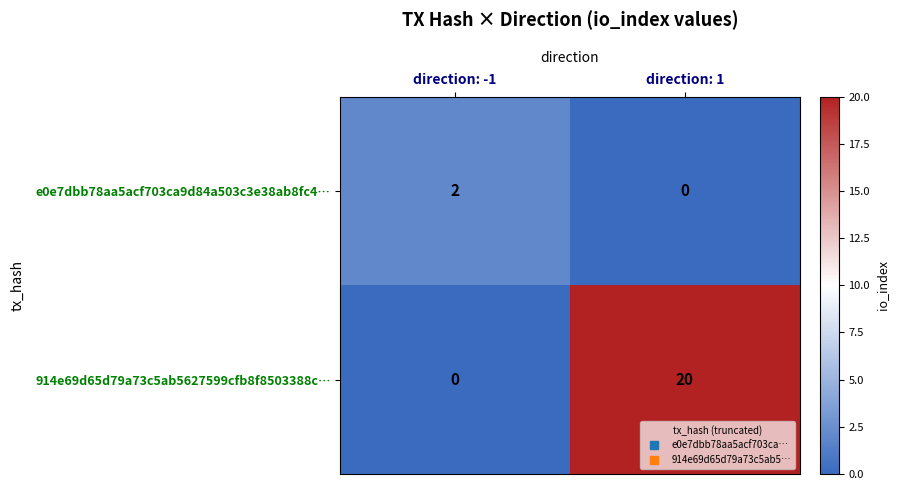

The e0e7dbb78aa5acf703ca9d84a503c3e38ab8fc4… series shows 2 at direction: -1. True or false?

True